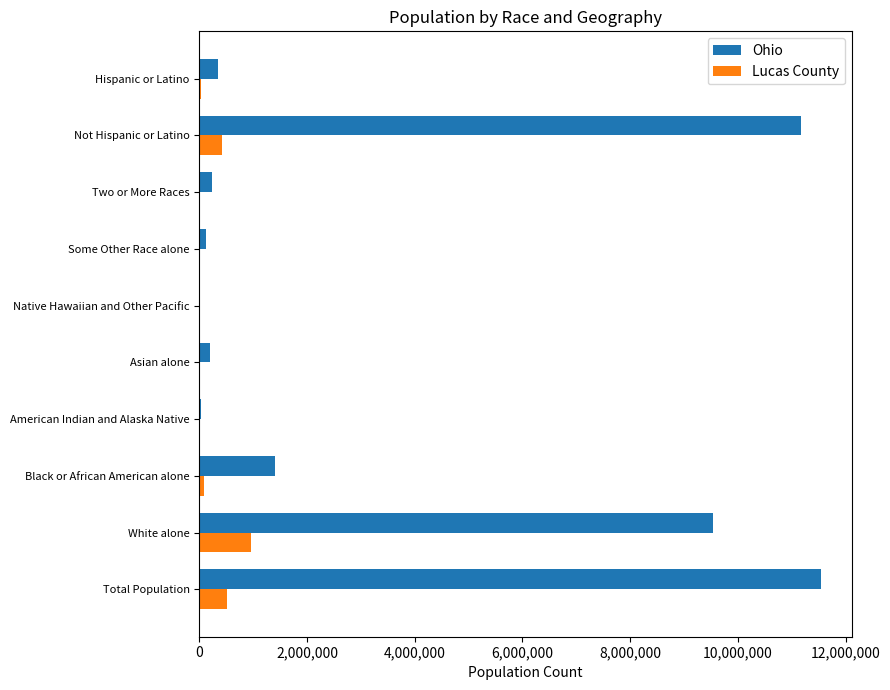

Is the value of Ohio at White alone greater than the value of Lucas County at Not Hispanic or Latino?

Yes